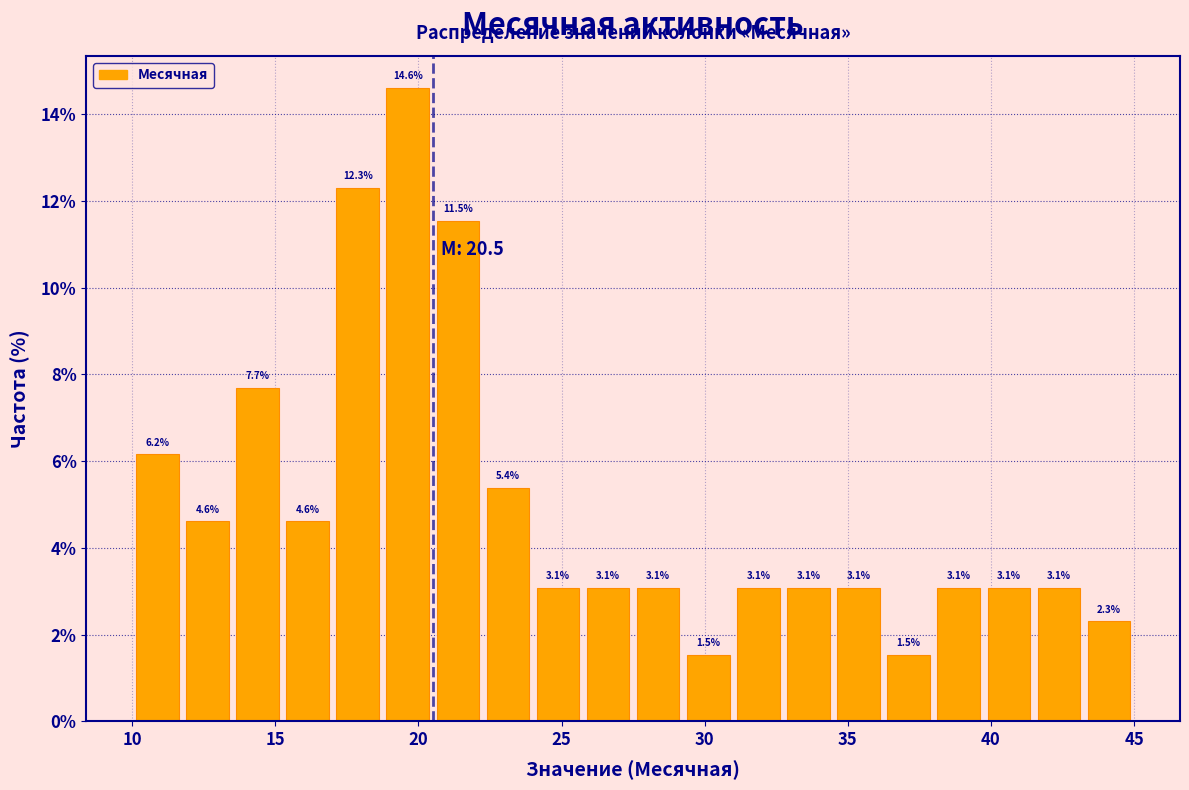

Read against the x-axis, roughly where is the centre of the tallest bar?

19.5